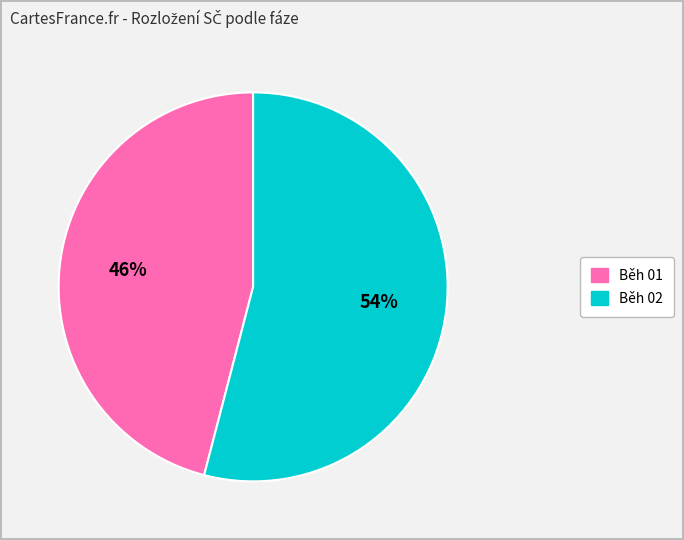

The Běh 02 slice represents 41% of the pie. True or false?

False